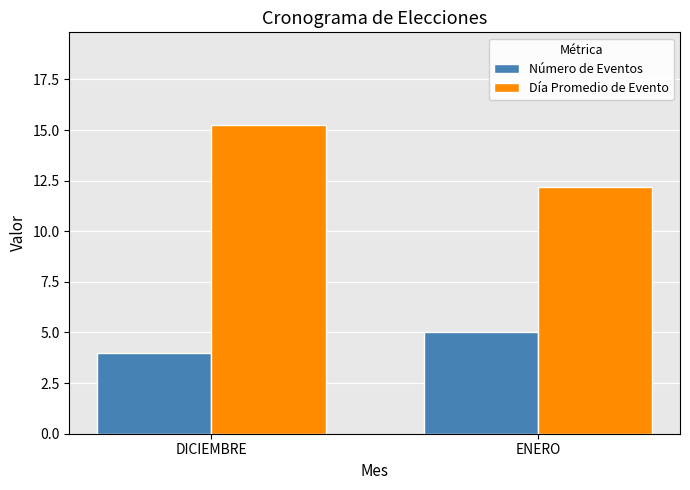

At which label is Día Promedio de Evento closest to 13?

ENERO